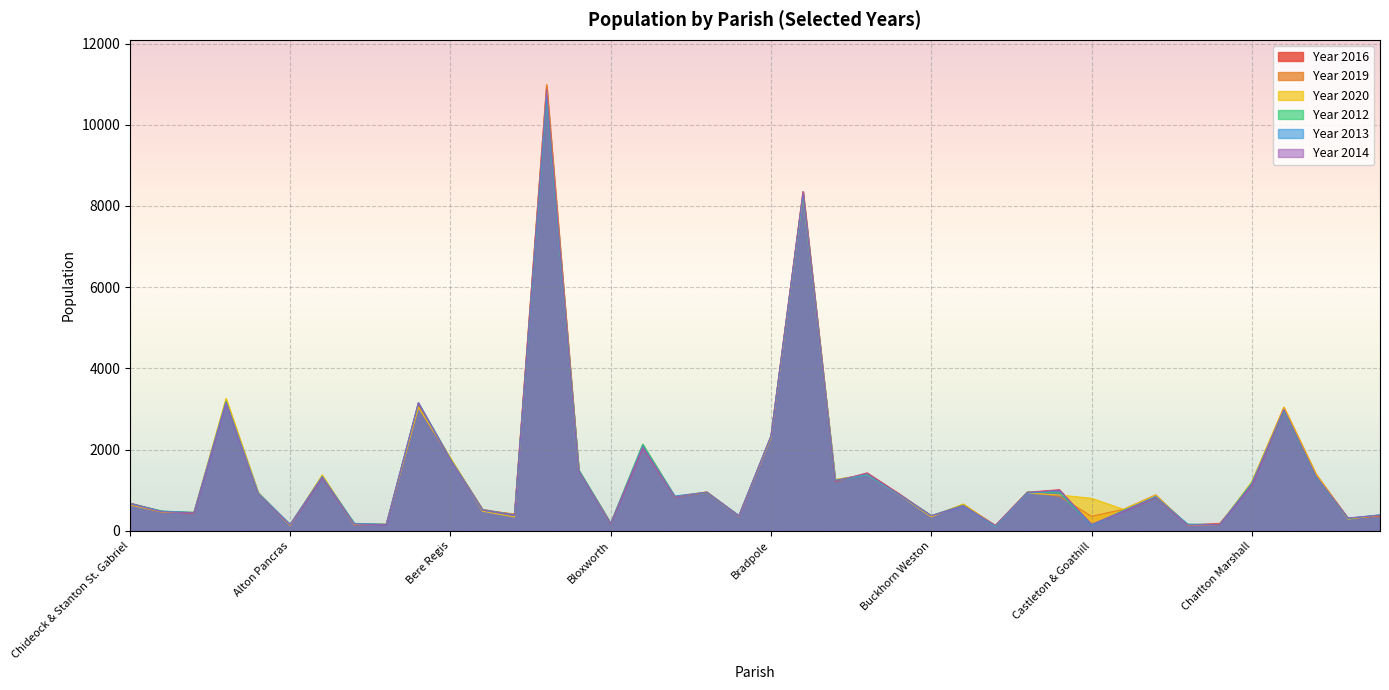

Is it true that Year 2019 equals 2621 at Bere Regis?

False